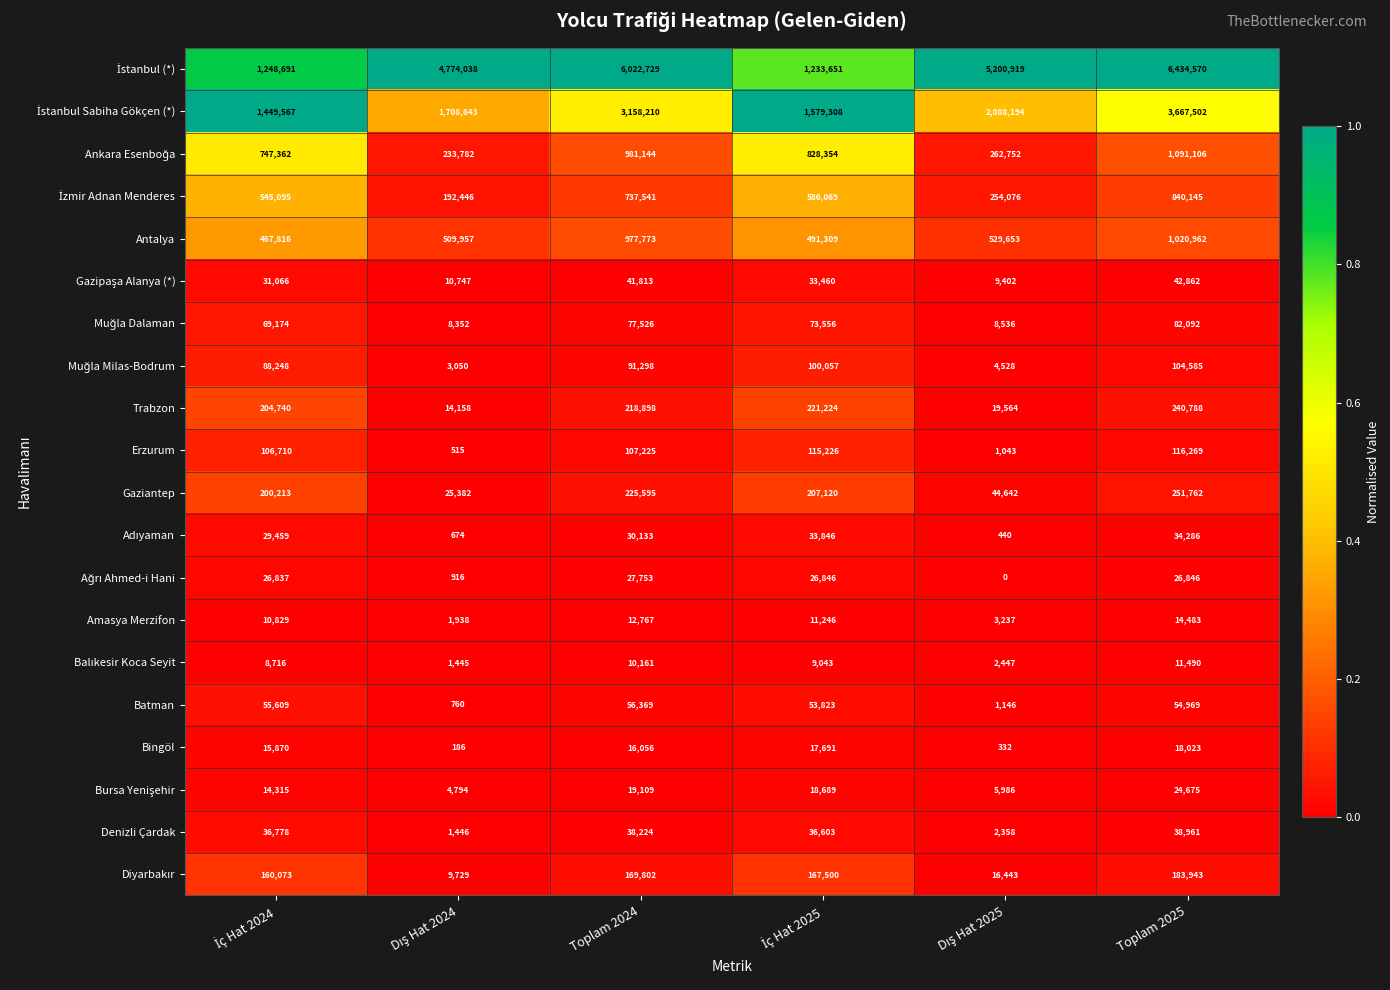

True or false: Trabzon has a value of 240788 at Toplam 2025.

True